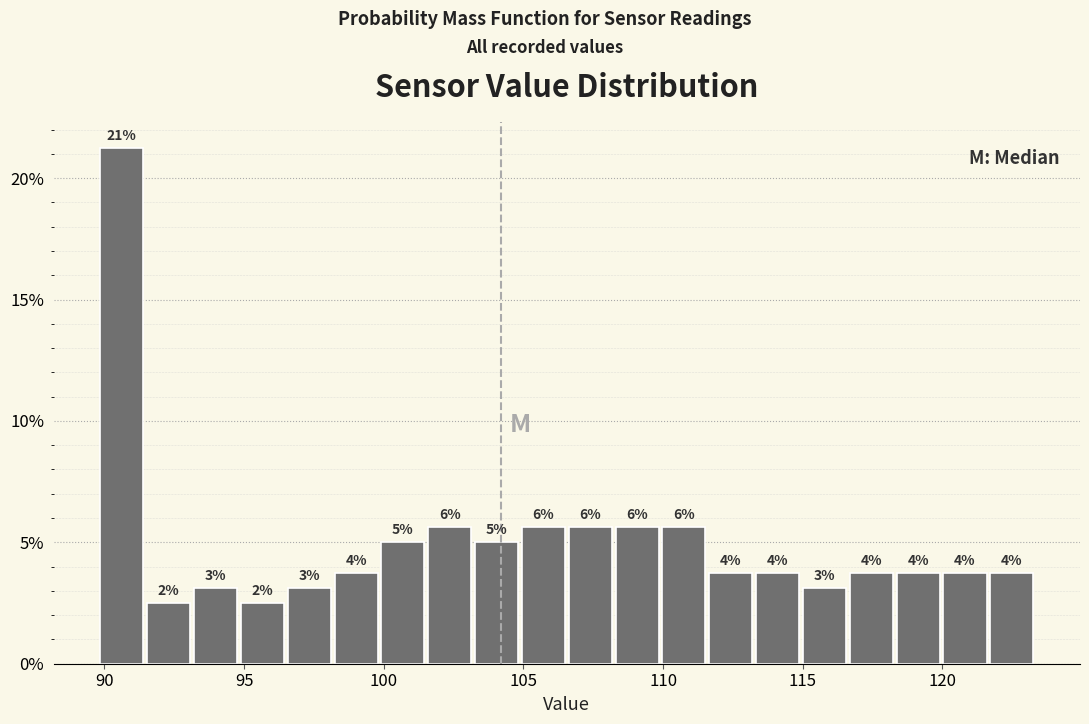

Around what value on the x-axis is the tallest bar? Give the approximate position of its centre, as read against the axis.

90.5